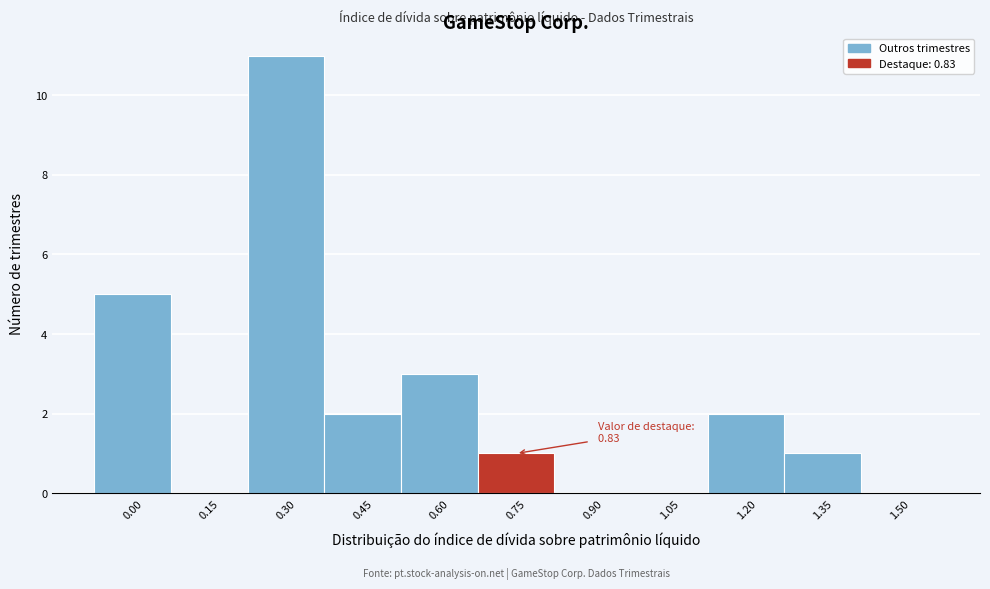

Reading right to left, list all the values displayed in this chart.

1.50=0	1.35=1	1.20=2	1.05=0	0.90=0	0.75=1	0.60=3	0.45=2	0.30=11	0.15=0	0.00=5